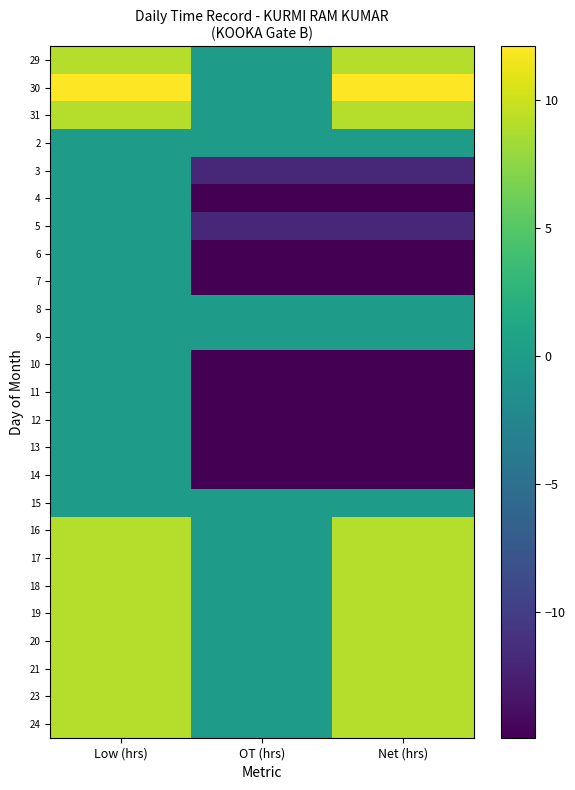

Reading left to right, list all the values displayed in this chart.

29: Low (hrs)=9.1	OT (hrs)=0.0	Net (hrs)=9.1
30: Low (hrs)=12.1	OT (hrs)=0.0	Net (hrs)=12.1
31: Low (hrs)=9.1	OT (hrs)=0.0	Net (hrs)=9.1
2: Low (hrs)=0.0	OT (hrs)=0.0	Net (hrs)=0.0
3: Low (hrs)=0.0	OT (hrs)=-11.9	Net (hrs)=-11.9
4: Low (hrs)=0.0	OT (hrs)=-14.9	Net (hrs)=-14.9
5: Low (hrs)=0.0	OT (hrs)=-11.9	Net (hrs)=-11.9
6: Low (hrs)=0.0	OT (hrs)=-14.9	Net (hrs)=-14.9
7: Low (hrs)=0.0	OT (hrs)=-14.9	Net (hrs)=-14.9
8: Low (hrs)=0.0	OT (hrs)=0.0	Net (hrs)=0.0
9: Low (hrs)=0.0	OT (hrs)=0.0	Net (hrs)=0.0
10: Low (hrs)=0.0	OT (hrs)=-14.9	Net (hrs)=-14.9
11: Low (hrs)=0.0	OT (hrs)=-14.9	Net (hrs)=-14.9
12: Low (hrs)=0.0	OT (hrs)=-14.9	Net (hrs)=-14.9
13: Low (hrs)=0.0	OT (hrs)=-14.9	Net (hrs)=-14.9
14: Low (hrs)=0.0	OT (hrs)=-14.9	Net (hrs)=-14.9
15: Low (hrs)=0.0	OT (hrs)=0.0	Net (hrs)=0.0
16: Low (hrs)=9.1	OT (hrs)=0.0	Net (hrs)=9.1
17: Low (hrs)=9.1	OT (hrs)=0.0	Net (hrs)=9.1
18: Low (hrs)=9.1	OT (hrs)=0.0	Net (hrs)=9.1
19: Low (hrs)=9.1	OT (hrs)=0.0	Net (hrs)=9.1
20: Low (hrs)=9.1	OT (hrs)=0.0	Net (hrs)=9.1
21: Low (hrs)=9.1	OT (hrs)=0.0	Net (hrs)=9.1
23: Low (hrs)=9.1	OT (hrs)=0.0	Net (hrs)=9.1
24: Low (hrs)=9.1	OT (hrs)=0.0	Net (hrs)=9.1